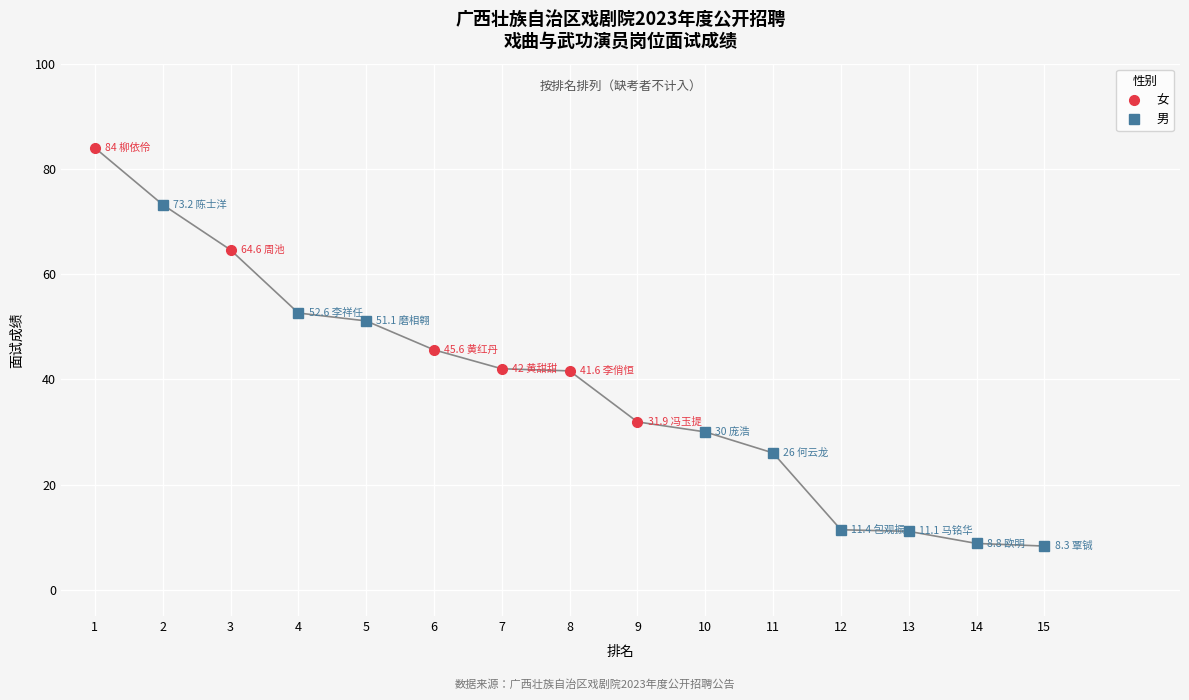

What is the minimum value for 女?

31.9